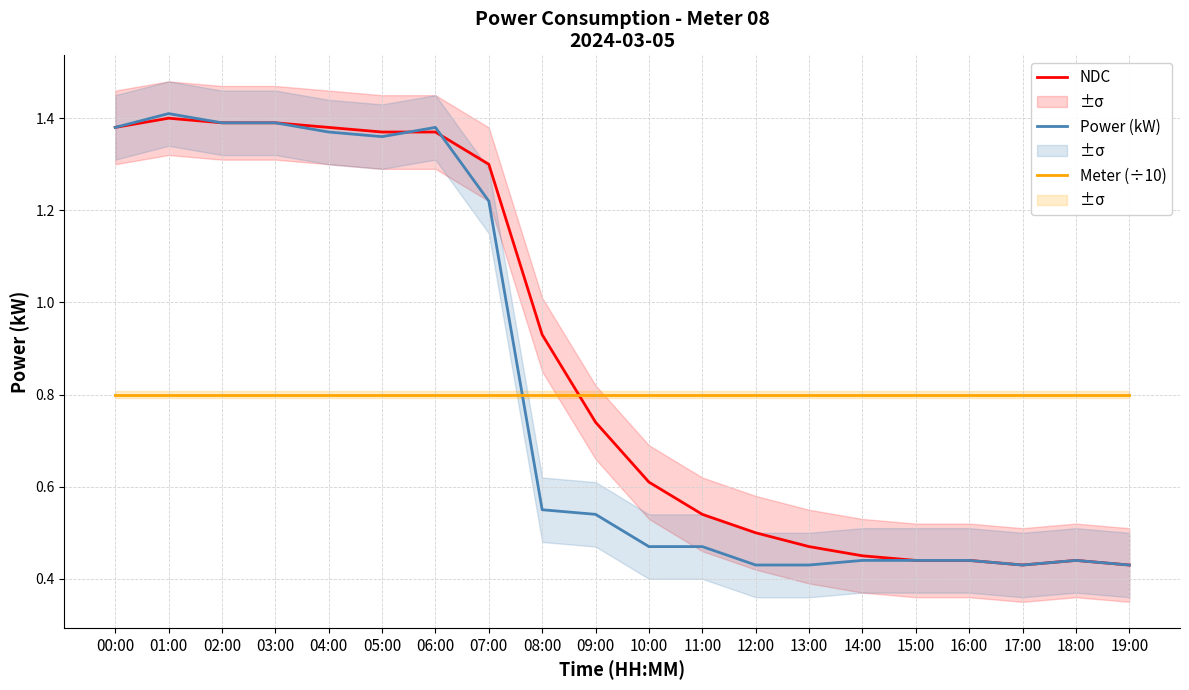

Between 07:00 and 19:00, which is larger?

07:00